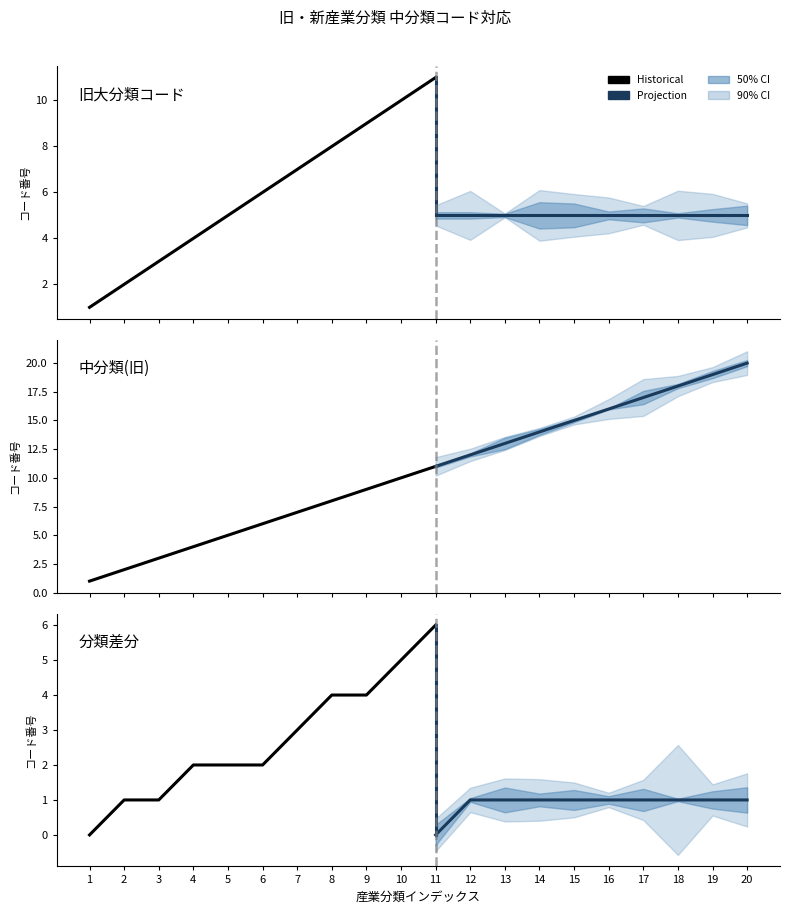

What is the value of the 中分類(新) point at the 12th from the left?

12